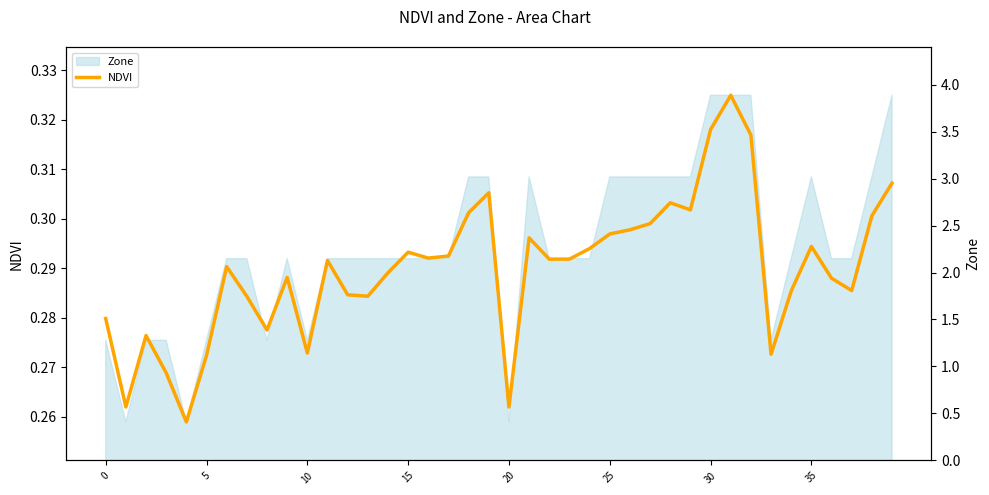

What is the difference between the second highest and minimum values?

0.1